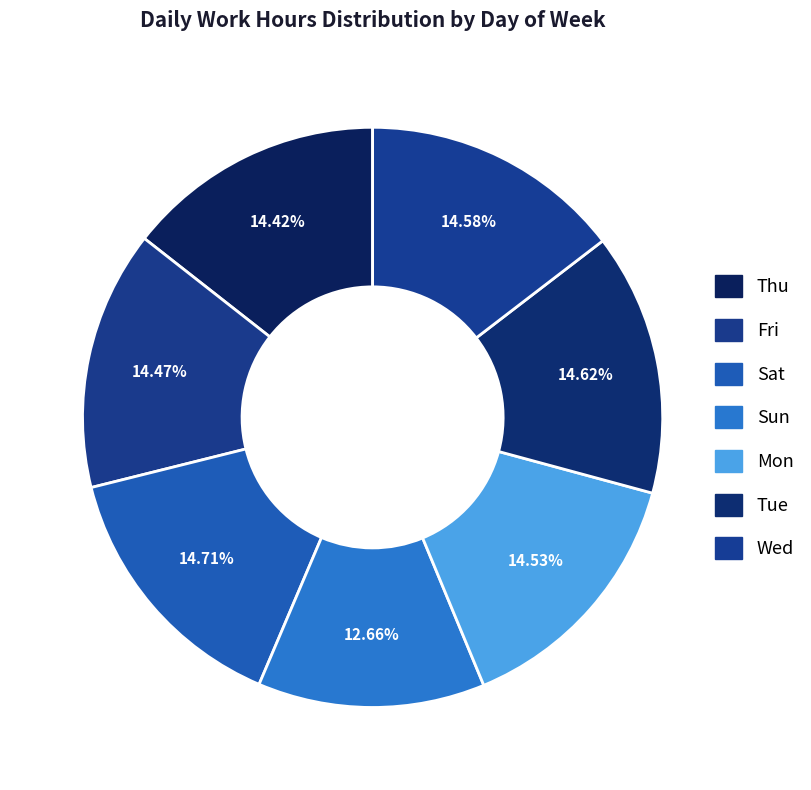

How many slices are in this pie chart?

7